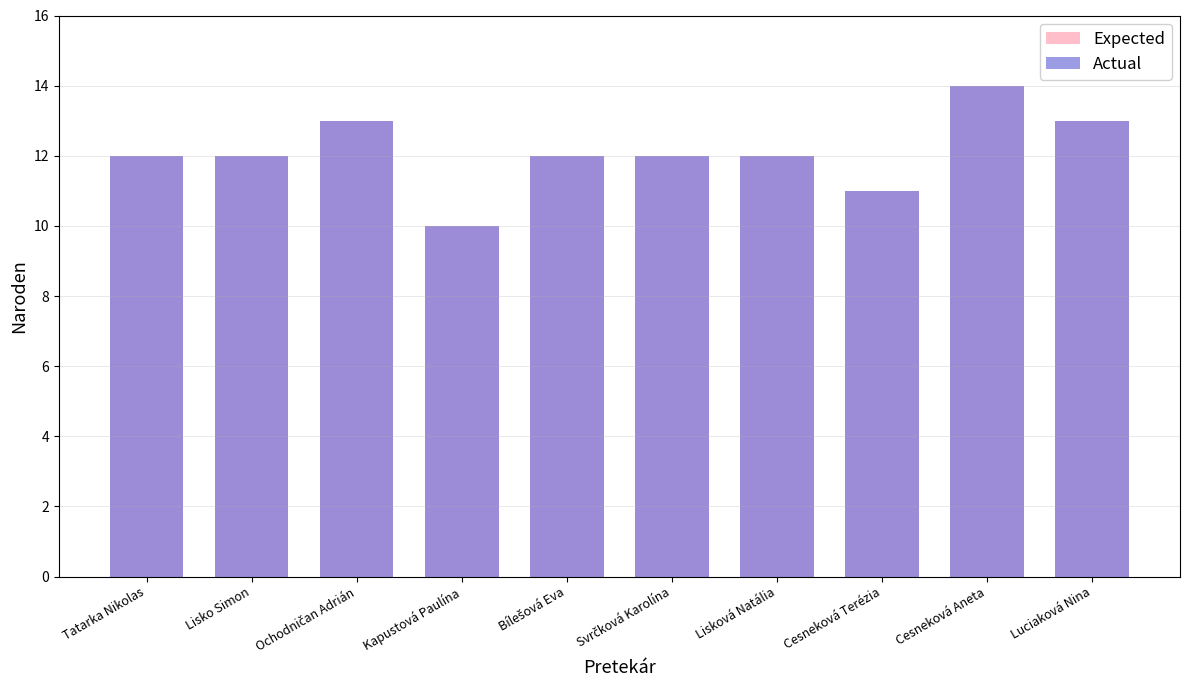

How many Actual values are between 12 and 13?

7